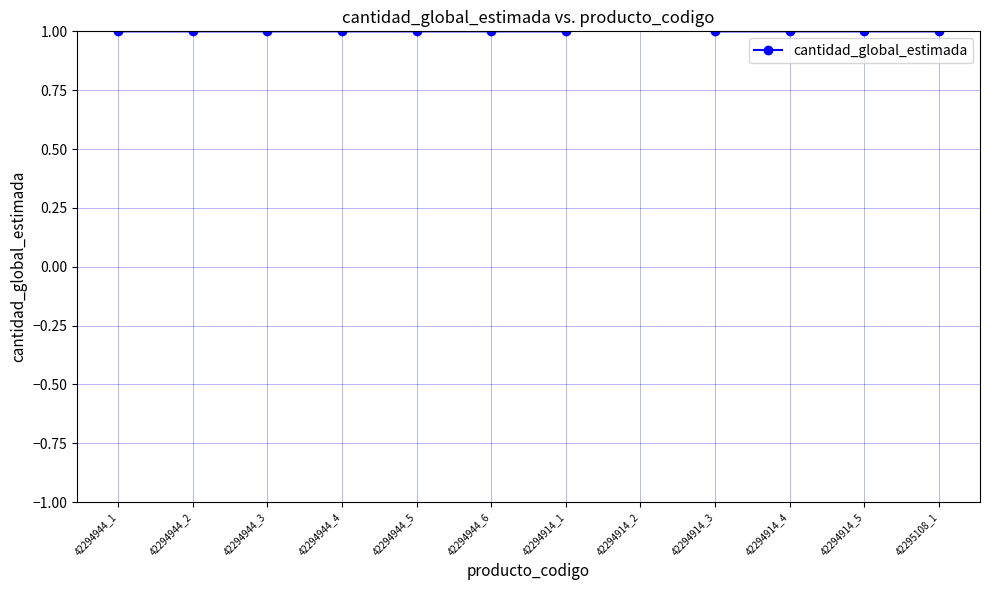

What is the label of the 10th point from the right?

42294944_3